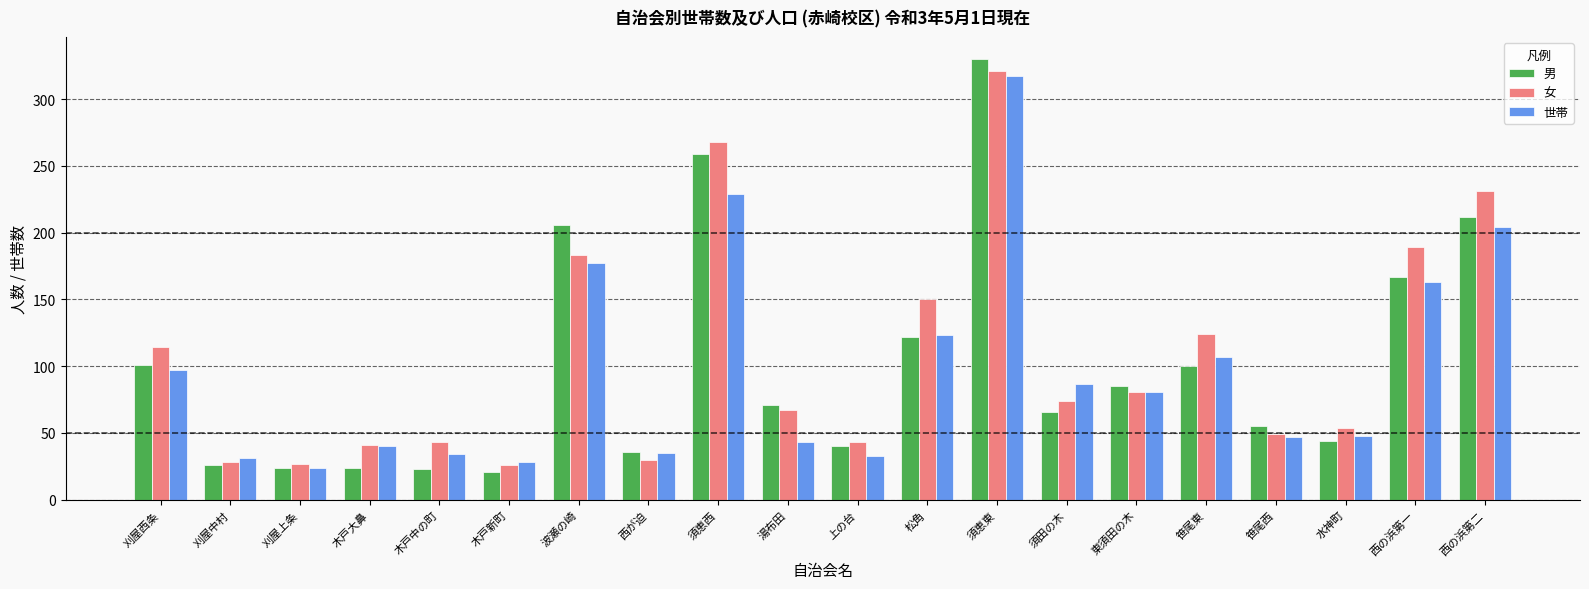

What is the sum of all 女 values?

2143